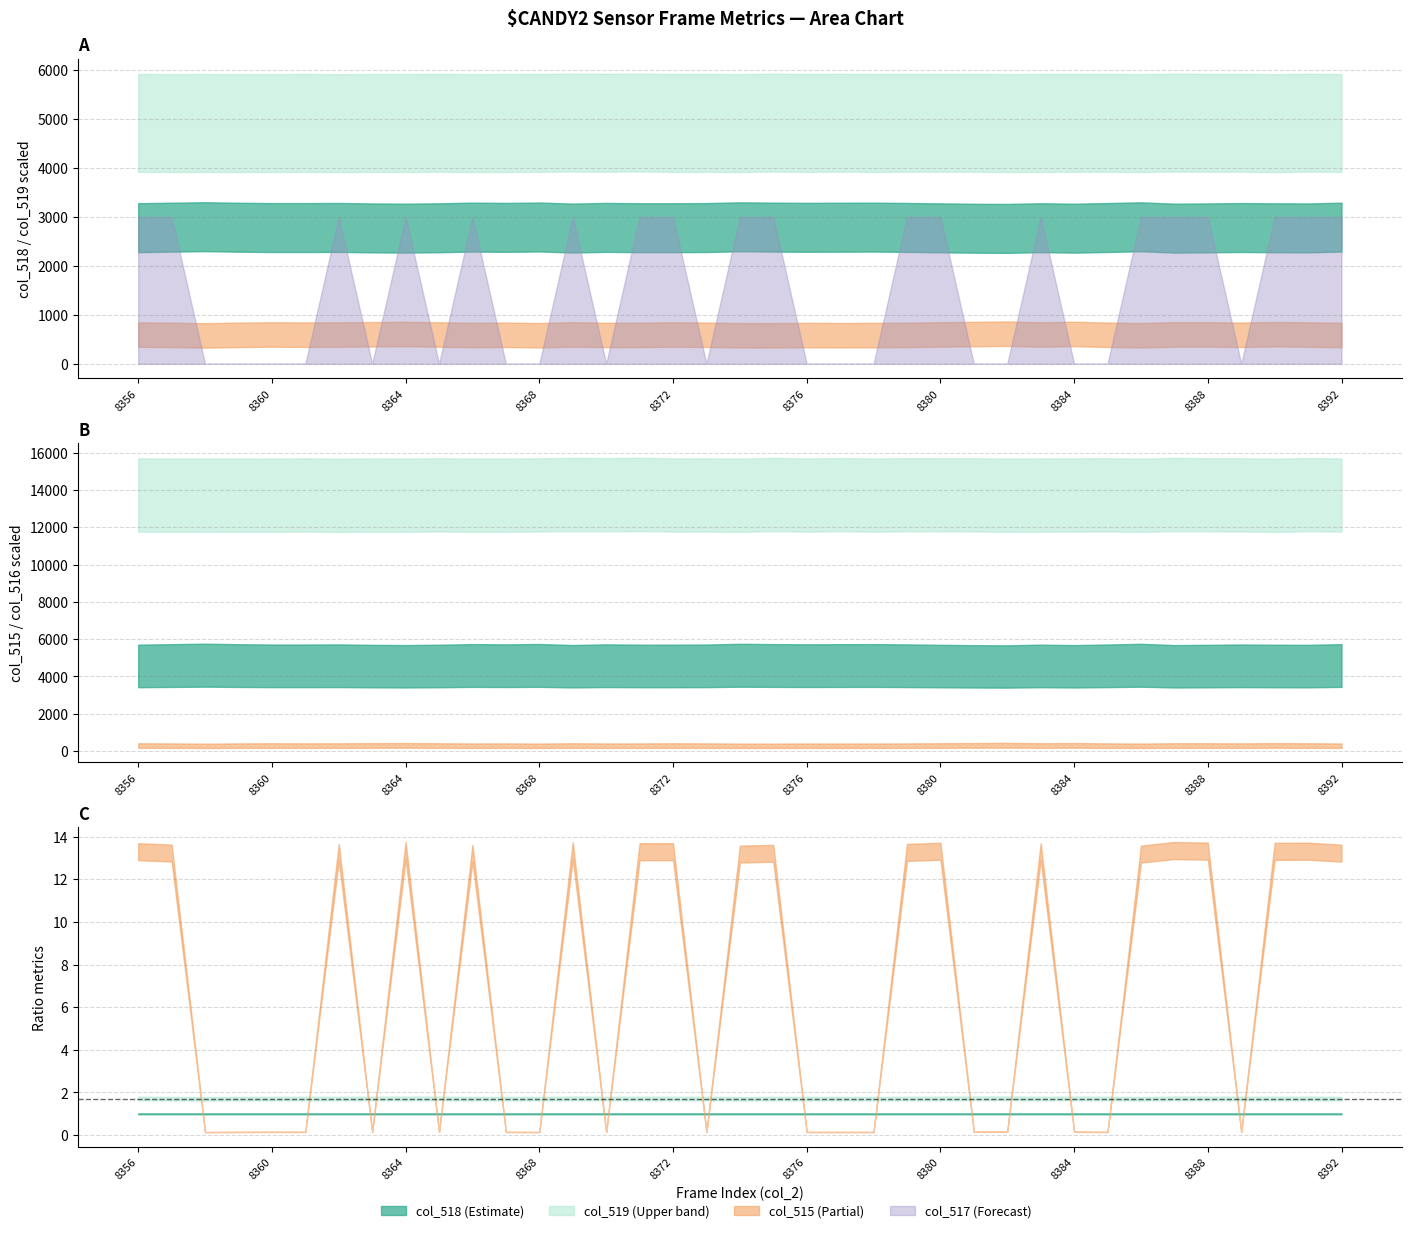

Between 8370 and 8383, which is larger?

8383